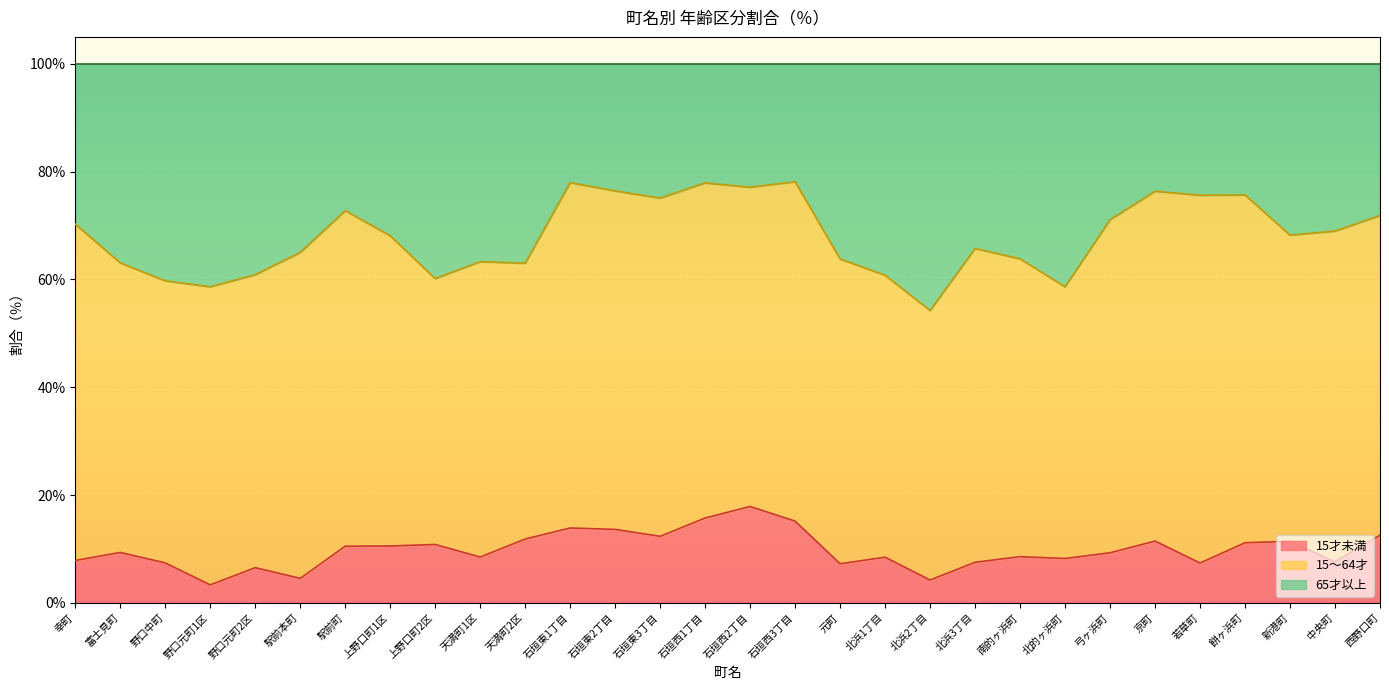

Does the chart display data point markers on the line(s)?

No